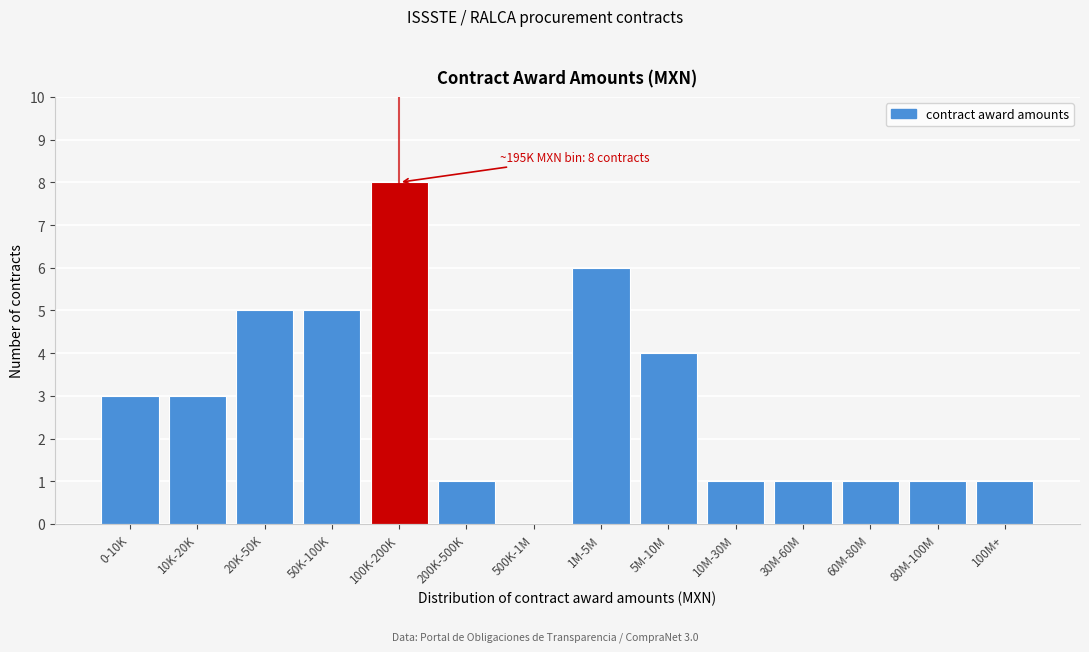

Reading left to right, list all the values displayed in this chart.

0-10K=3	10K-20K=3	20K-50K=5	50K-100K=5	100K-200K=8	200K-500K=1	500K-1M=0	1M-5M=6	5M-10M=4	10M-30M=1	30M-60M=1	60M-80M=1	80M-100M=1	100M+=1